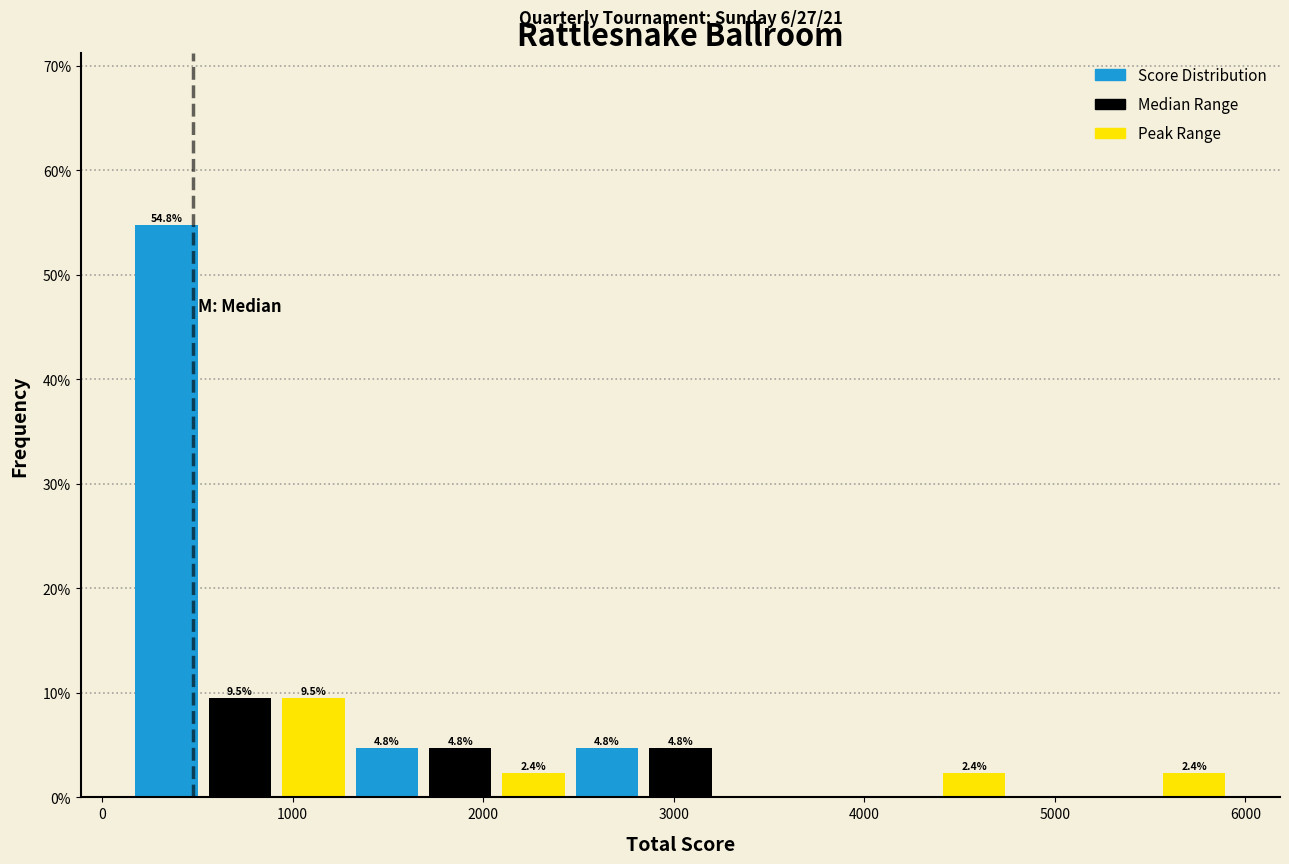

Around what value on the x-axis is the tallest bar? Give the approximate position of its centre, as read against the axis.

300